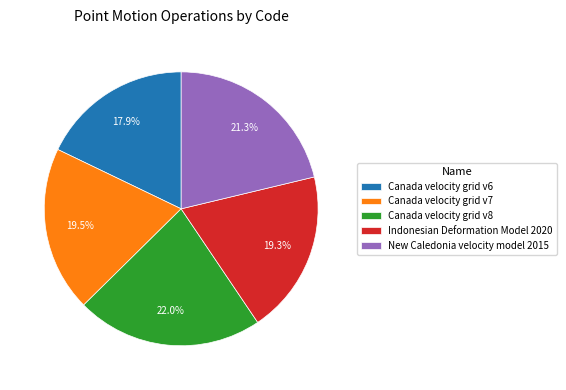

What percentage is NOT represented by Canada velocity grid v8?

78.0%